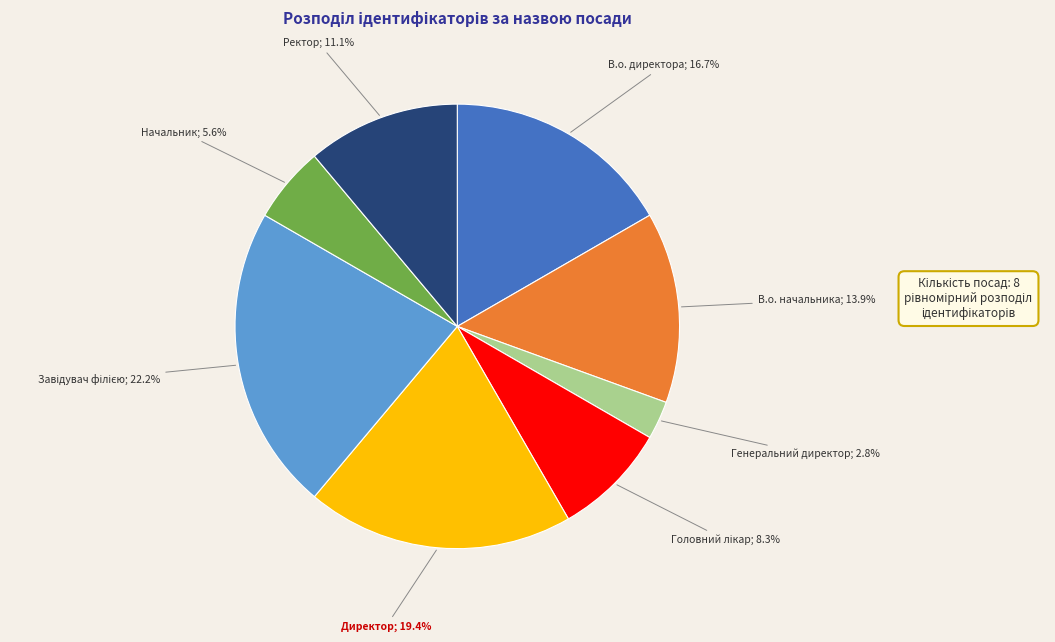

Is there any slice that represents more than half of the pie?

No